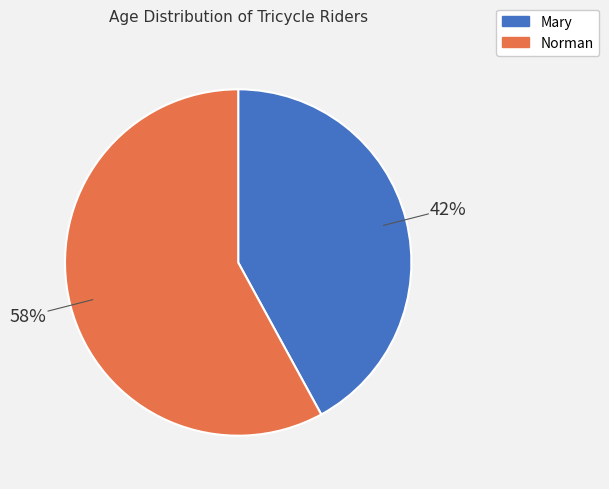

Rank the categories by value from lowest to highest.

Mary, Norman